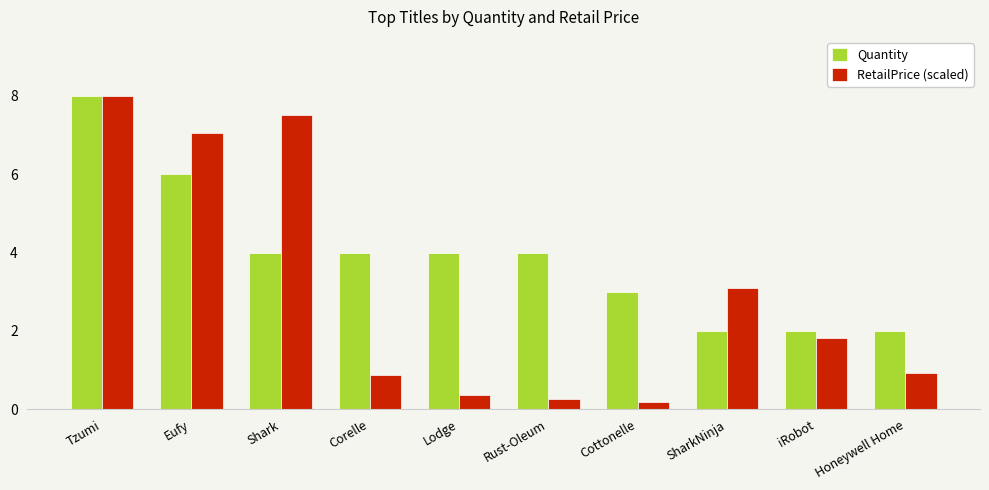

What is the maximum value for RetailPrice (scaled)?

8.0